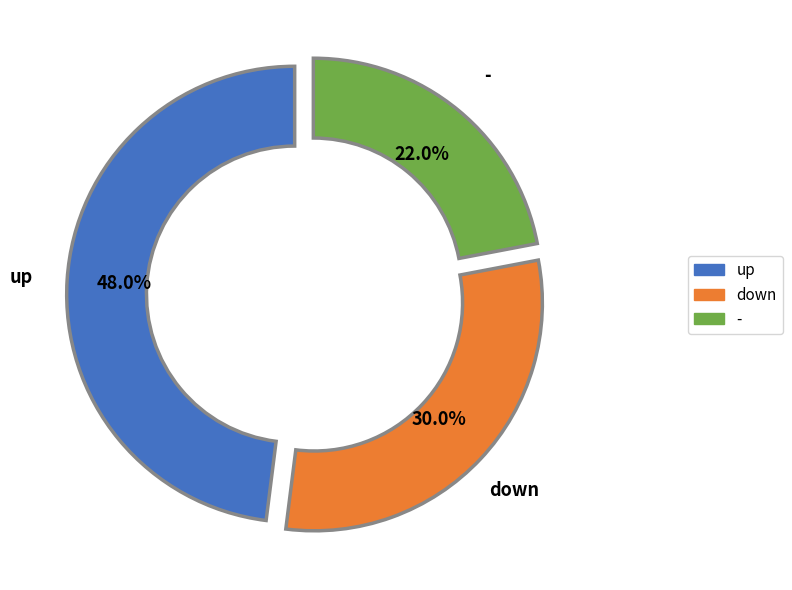

What is the smallest slice in the pie chart?

-